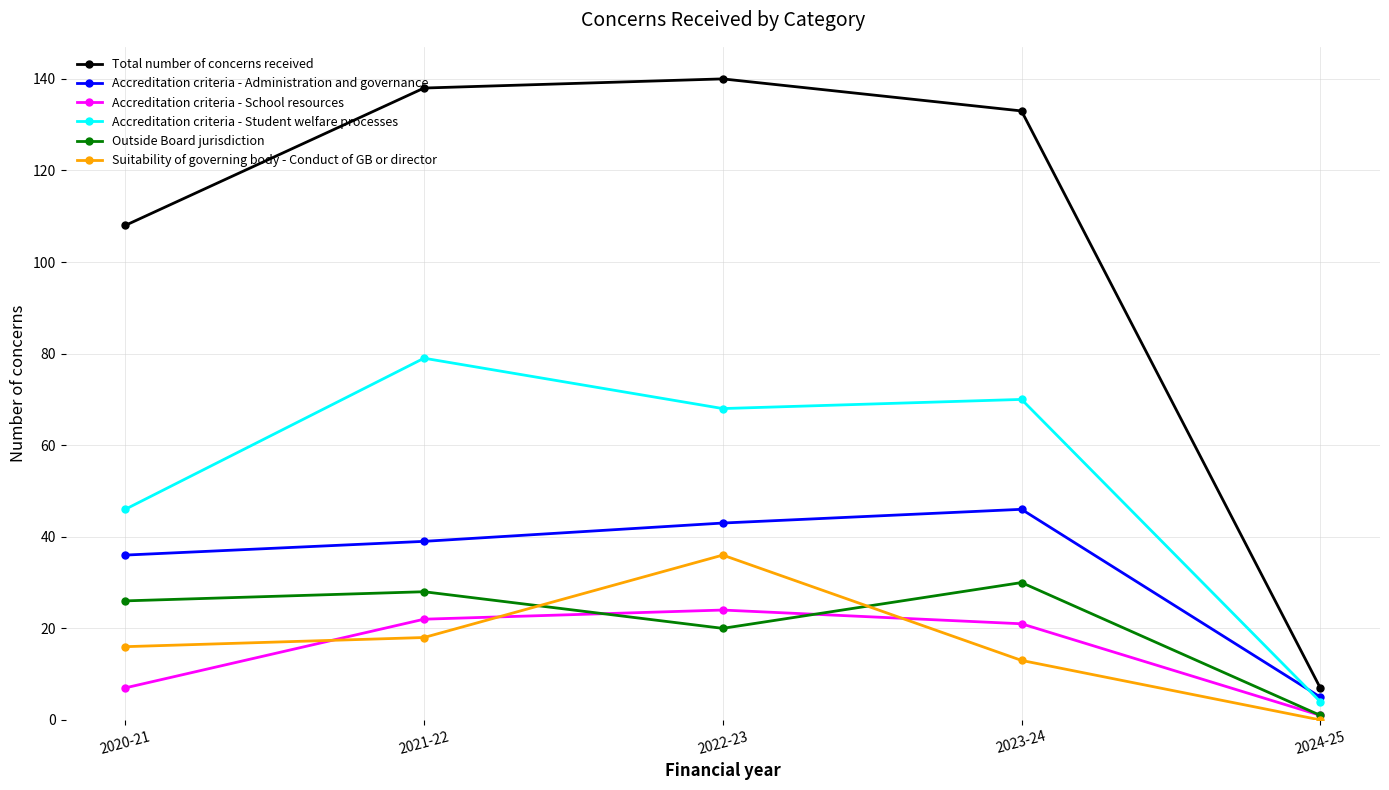

How many values in the Suitability of governing body - Conduct of GB or director series are below 16?

2